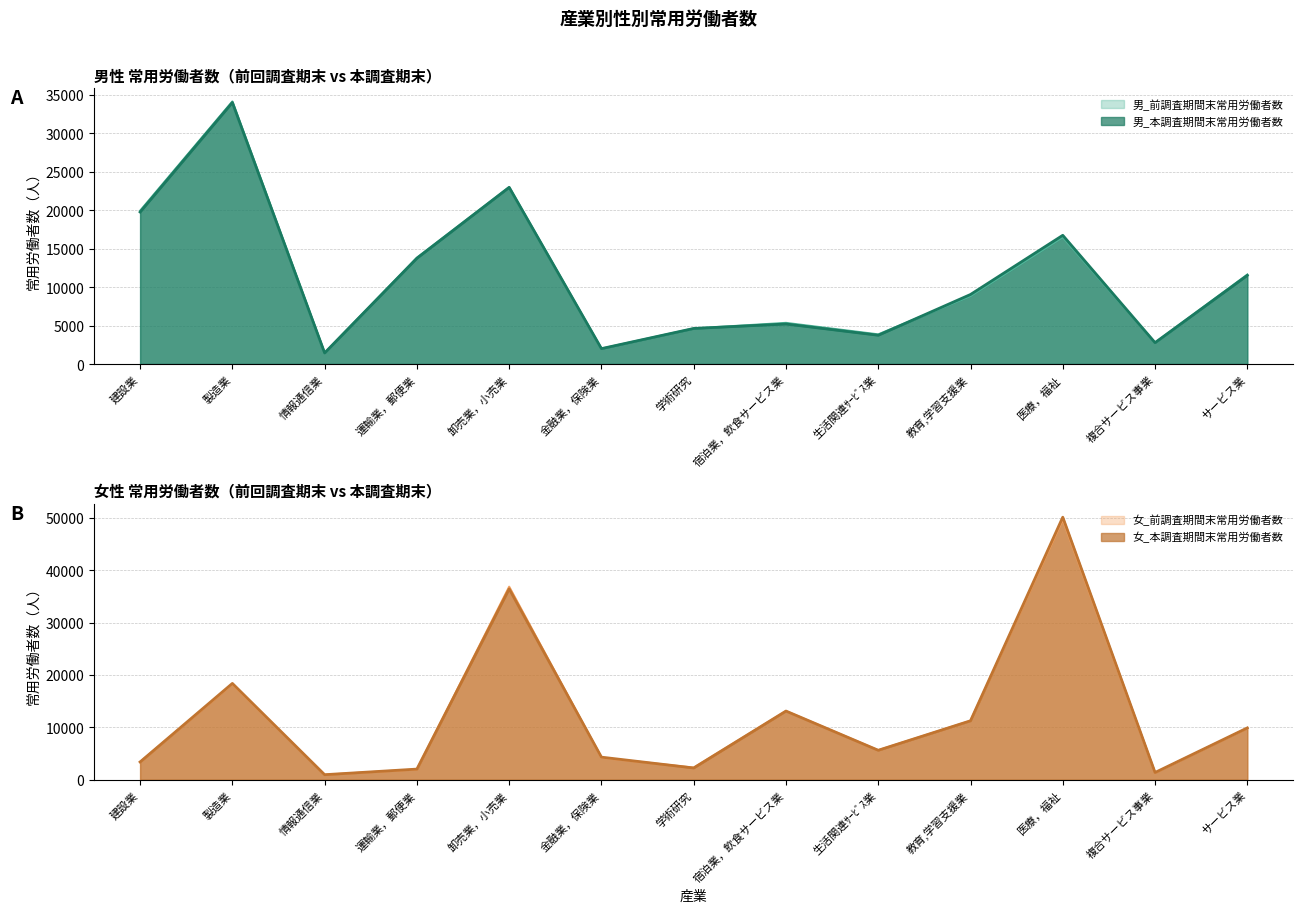

Does the chart have visible grid lines?

Yes